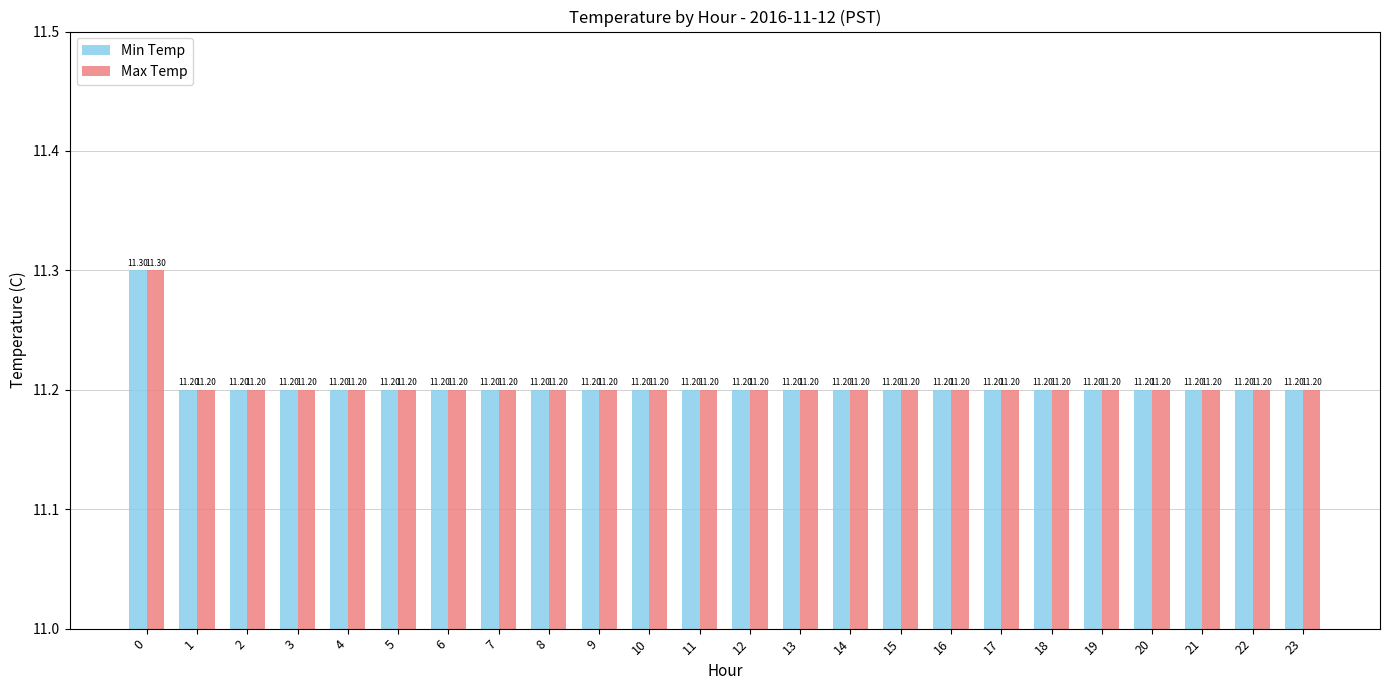

What is the sum of all Min Temp values?

268.9